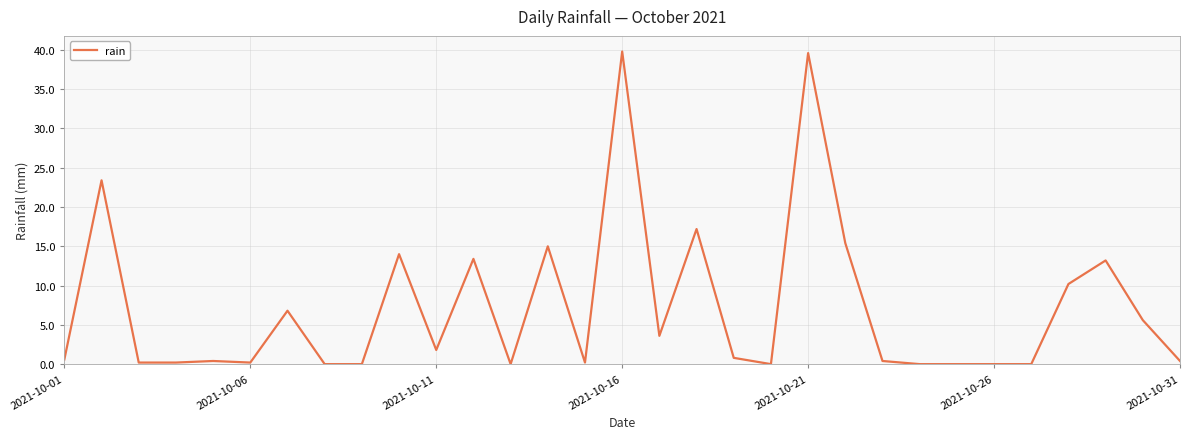

What is the greatest value displayed?

39.8